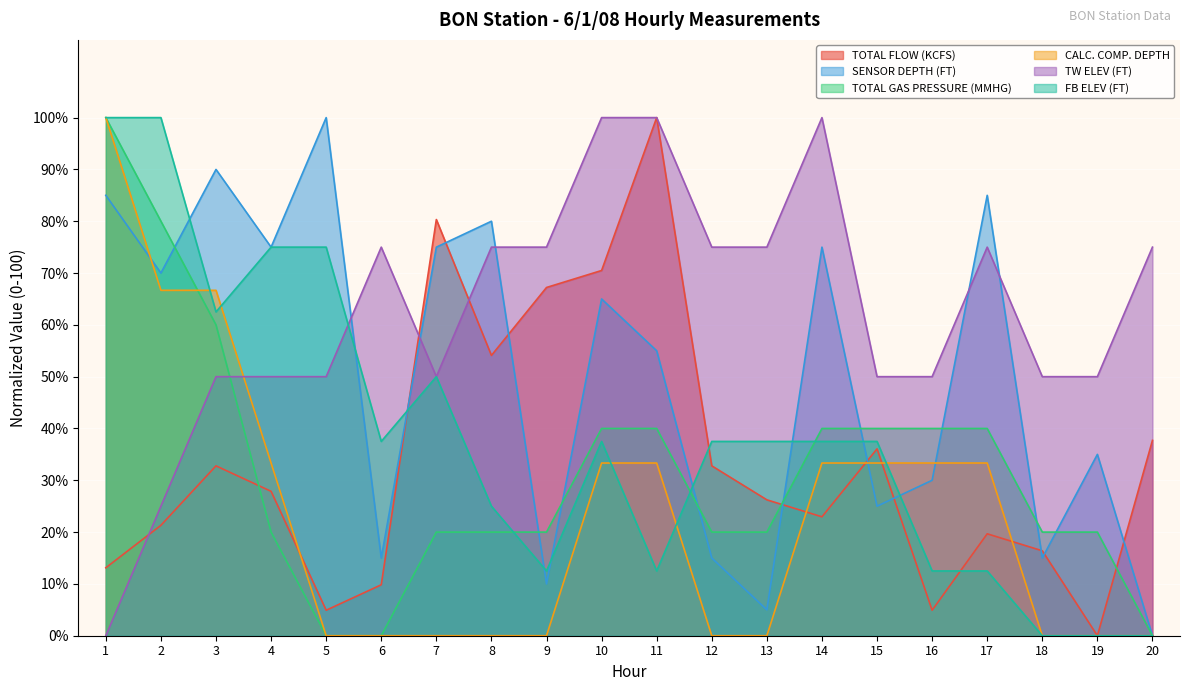

The value of SENSOR DEPTH (FT) at 6 is 15.0. True or false?

True